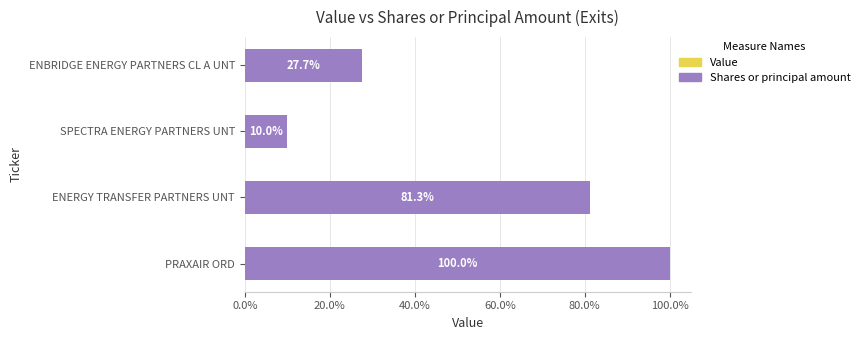

Rank the categories by value from lowest to highest.

SPECTRA ENERGY PARTNERS UNT, ENBRIDGE ENERGY PARTNERS CL A UNT, ENERGY TRANSFER PARTNERS UNT, PRAXAIR ORD